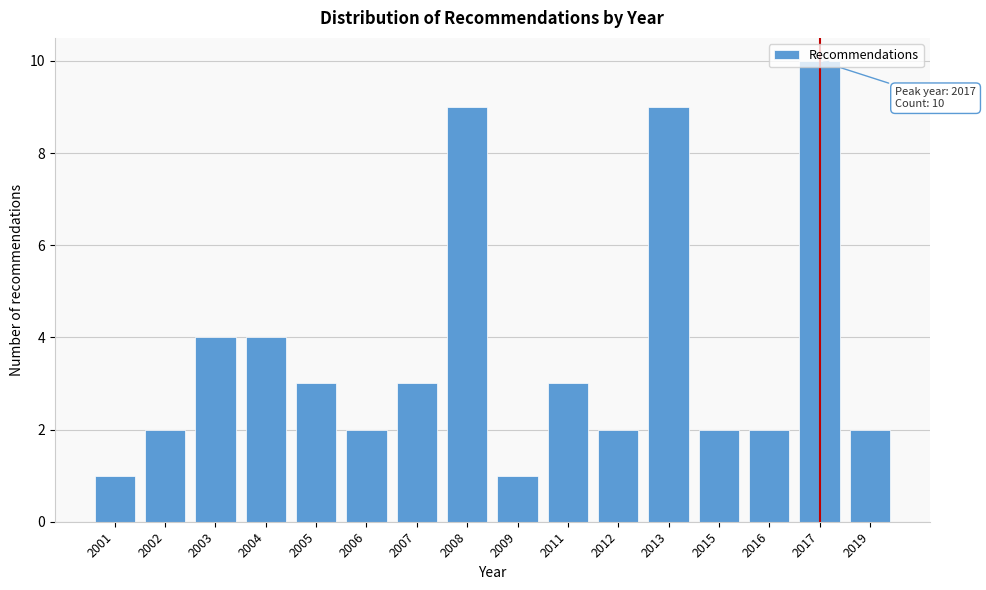

What is the sum of the values at 2011 and 2013?

12